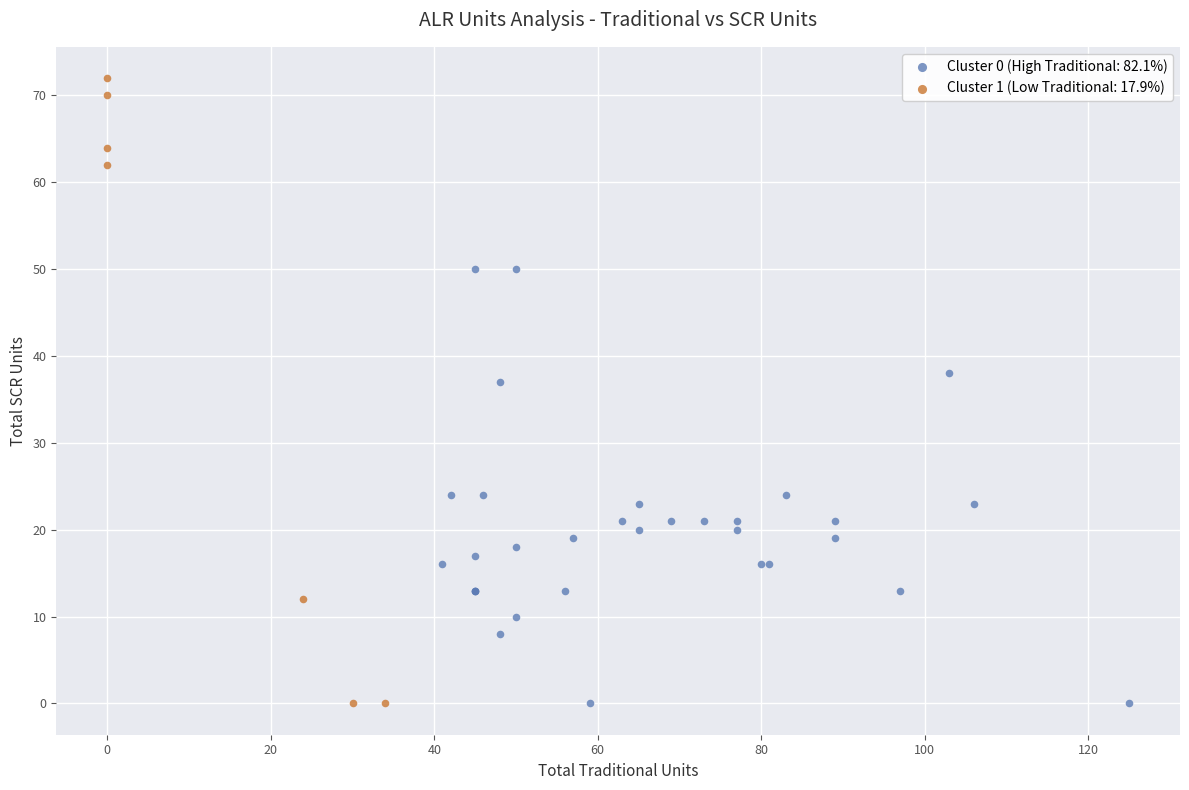

Which series reaches the maximum Y coordinate?

Cluster 1 (Low Traditional: 17.9%)